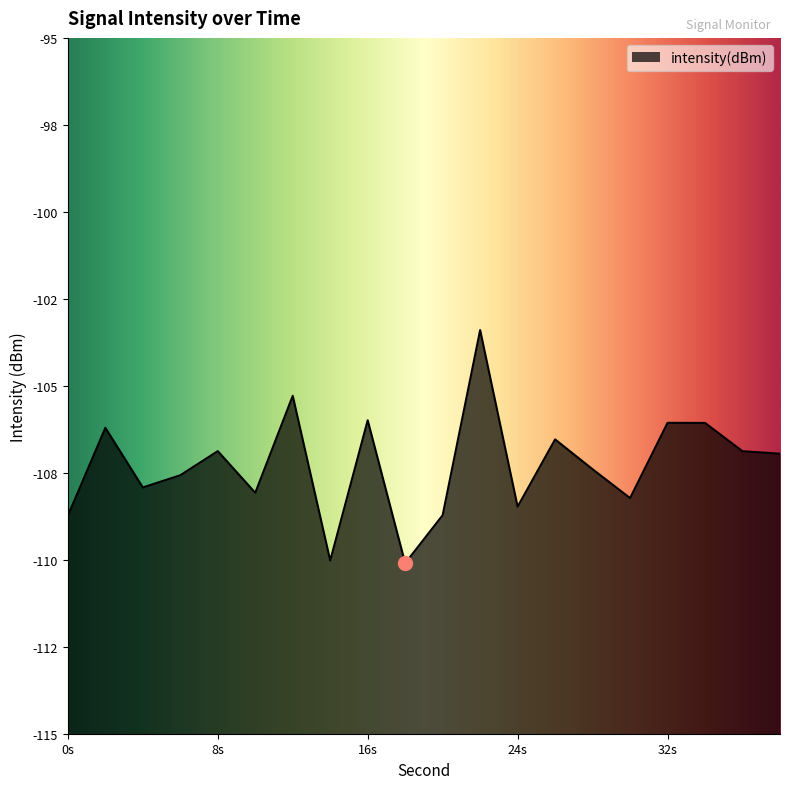

What is the sum of all values?

-2145.5